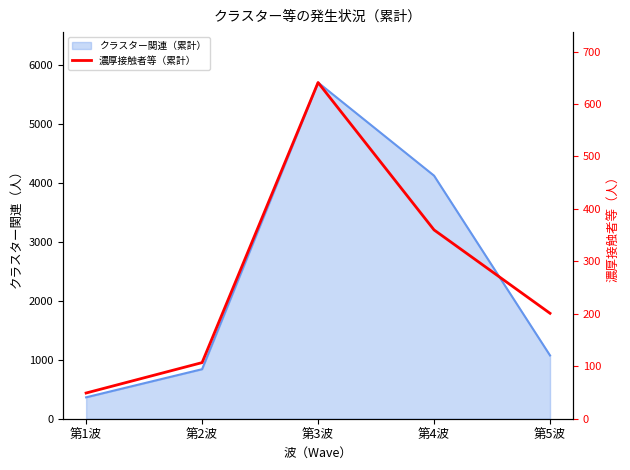

What is the difference between the maximum and minimum values?

592